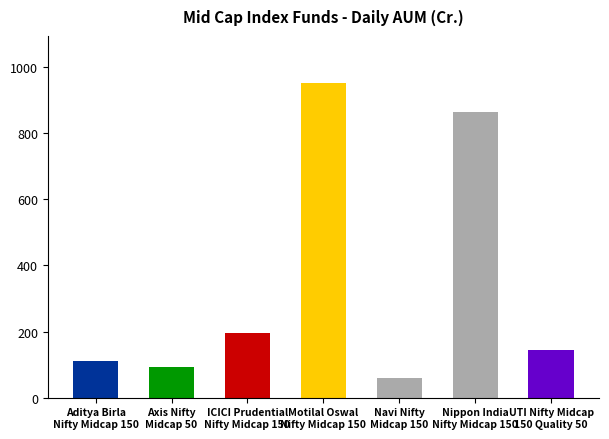

Reading left to right, transcribe all the data shown in this chart.

110.6	92.3	194.9	951.3	59.1	864.8	143.8